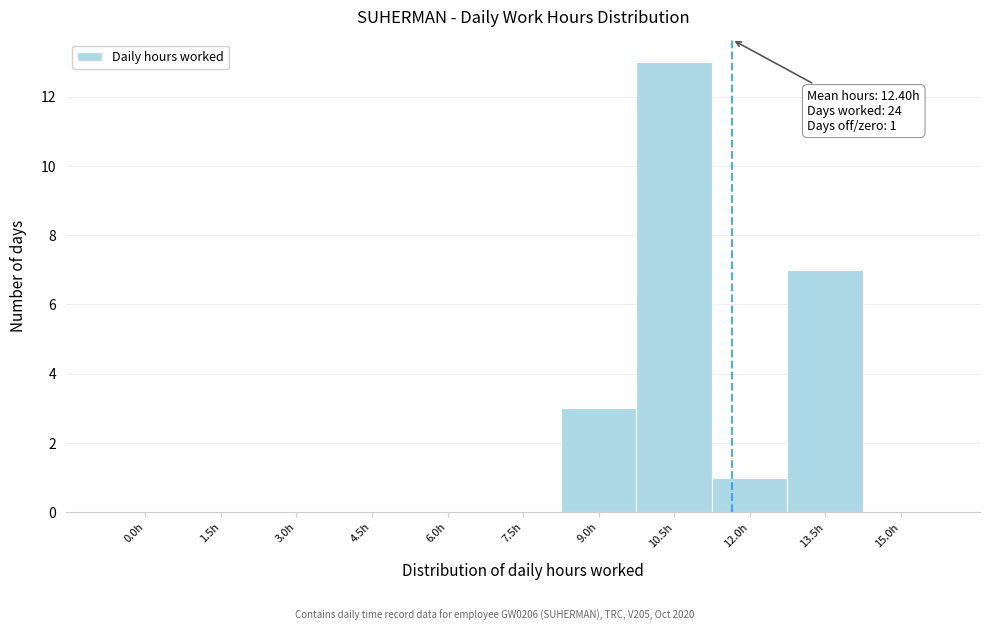

Reading right to left, transcribe all the data shown in this chart.

15.0h=0	13.5h=7	12.0h=1	10.5h=13	9.0h=3	7.5h=0	6.0h=0	4.5h=0	3.0h=0	1.5h=0	0.0h=0